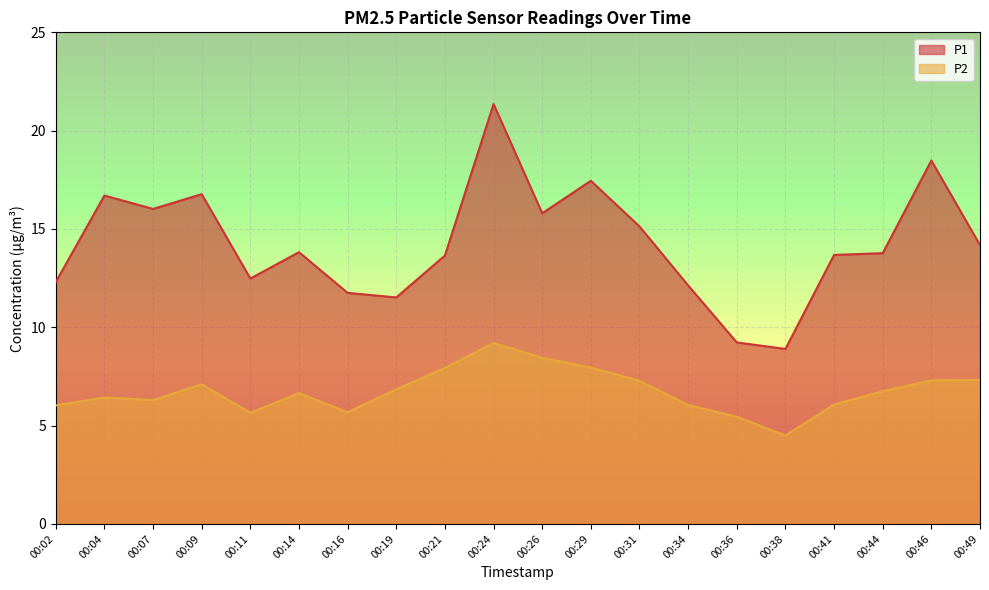

List the labels in order of P2 value, smallest first.

00:38, 00:36, 00:11, 00:16, 00:02, 00:34, 00:41, 00:07, 00:04, 00:14, 00:44, 00:19, 00:09, 00:31, 00:46, 00:49, 00:21, 00:29, 00:26, 00:24